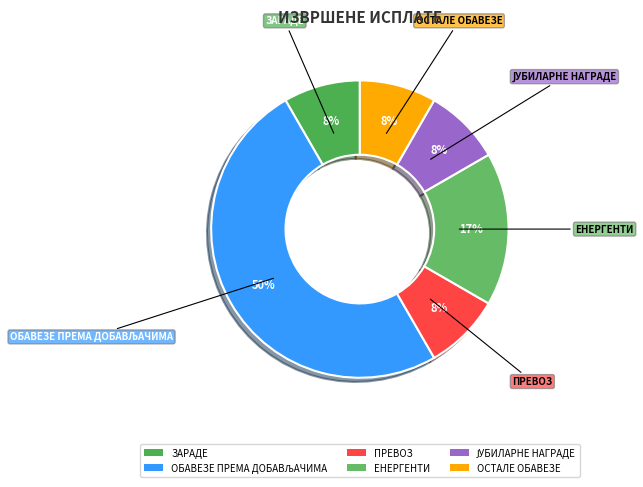

True or false: ЗАРАДЕ accounts for 8% of the total.

True